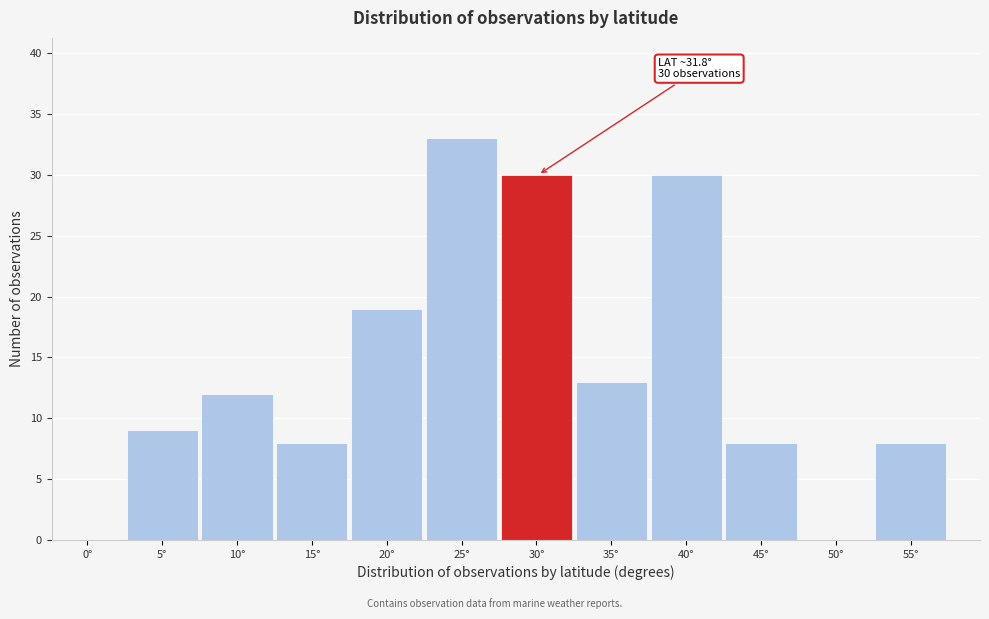

Reading right to left, extract all data points from this chart.

55°=8	50°=0	45°=8	40°=30	35°=13	30°=30	25°=33	20°=19	15°=8	10°=12	5°=9	0°=0